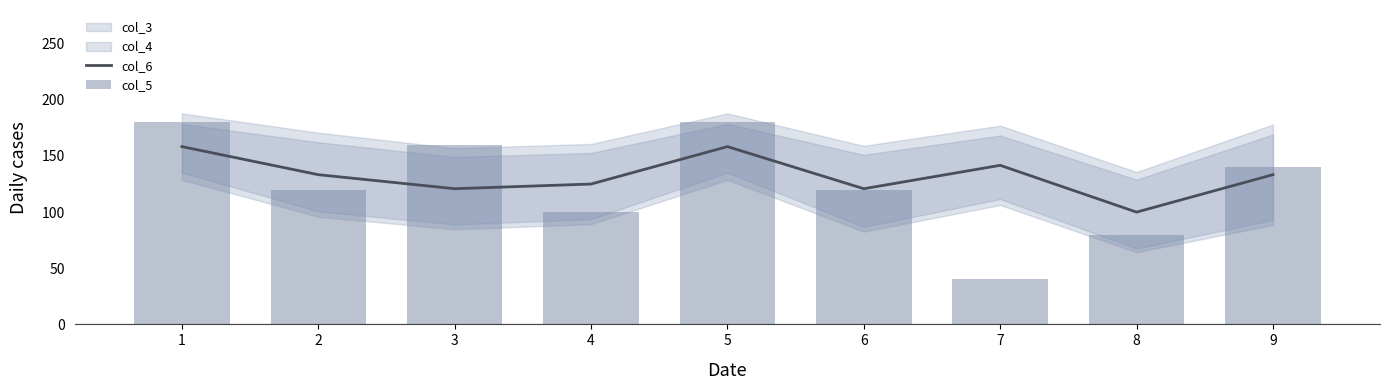

What is the difference between the col_5 values at 2 and 9?

20.0